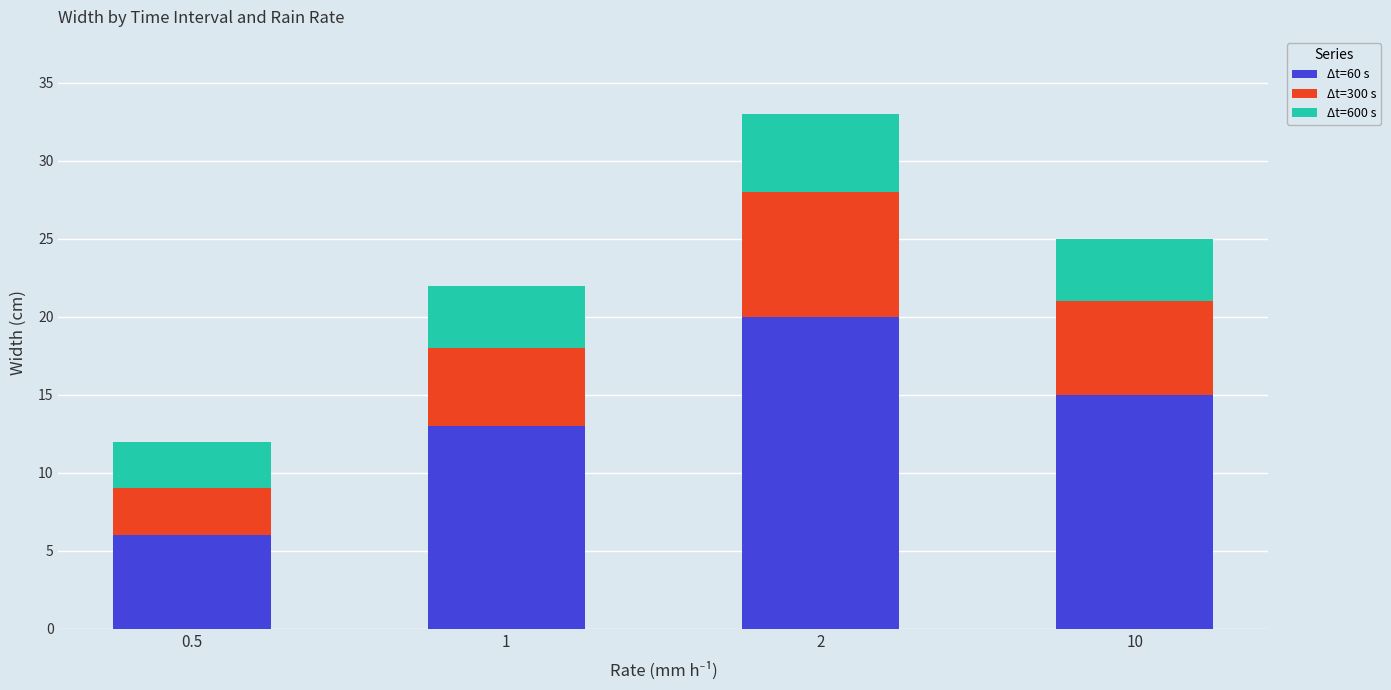

The value of Δt=60 s at 0.5 is 1. True or false?

False